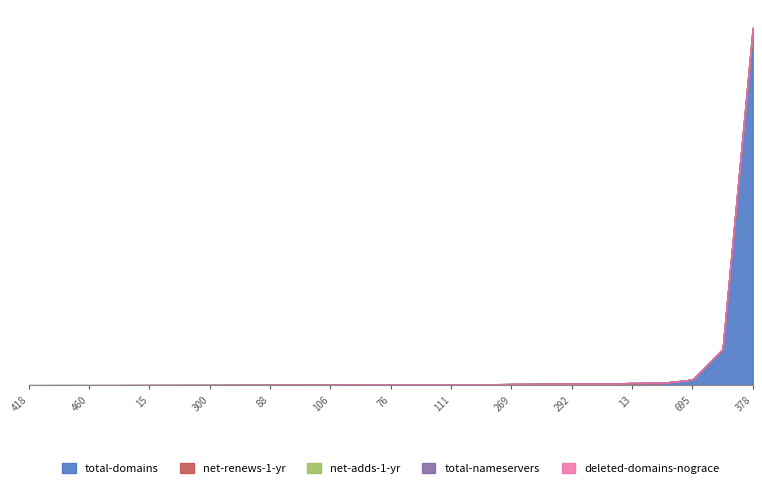

How many interior local valleys does the total-domains series have?

6